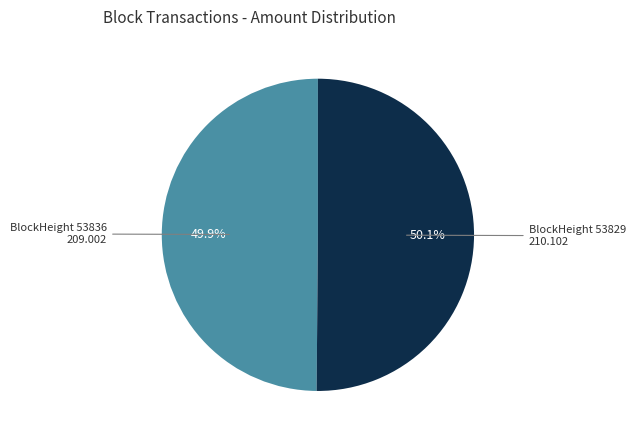

What portion of the pie excludes BlockHeight 53829?

49.9%